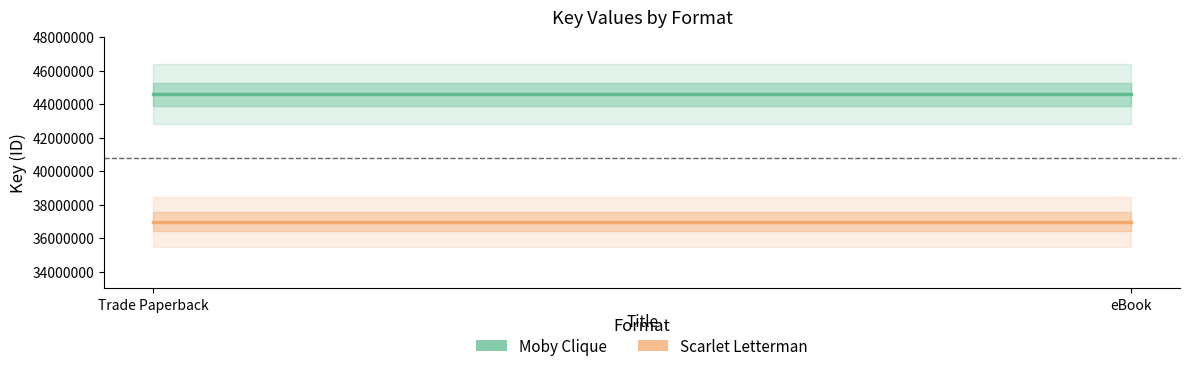

How many categories are shown in the chart?

2